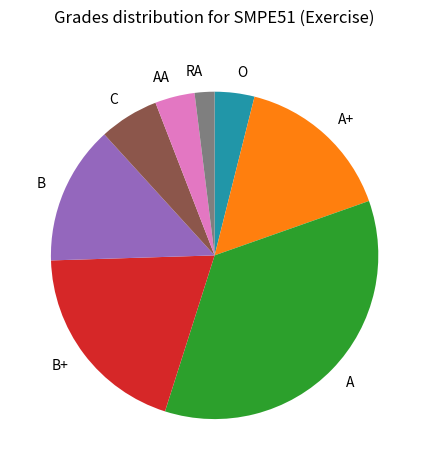

True or false: A accounts for 22% of the total.

False